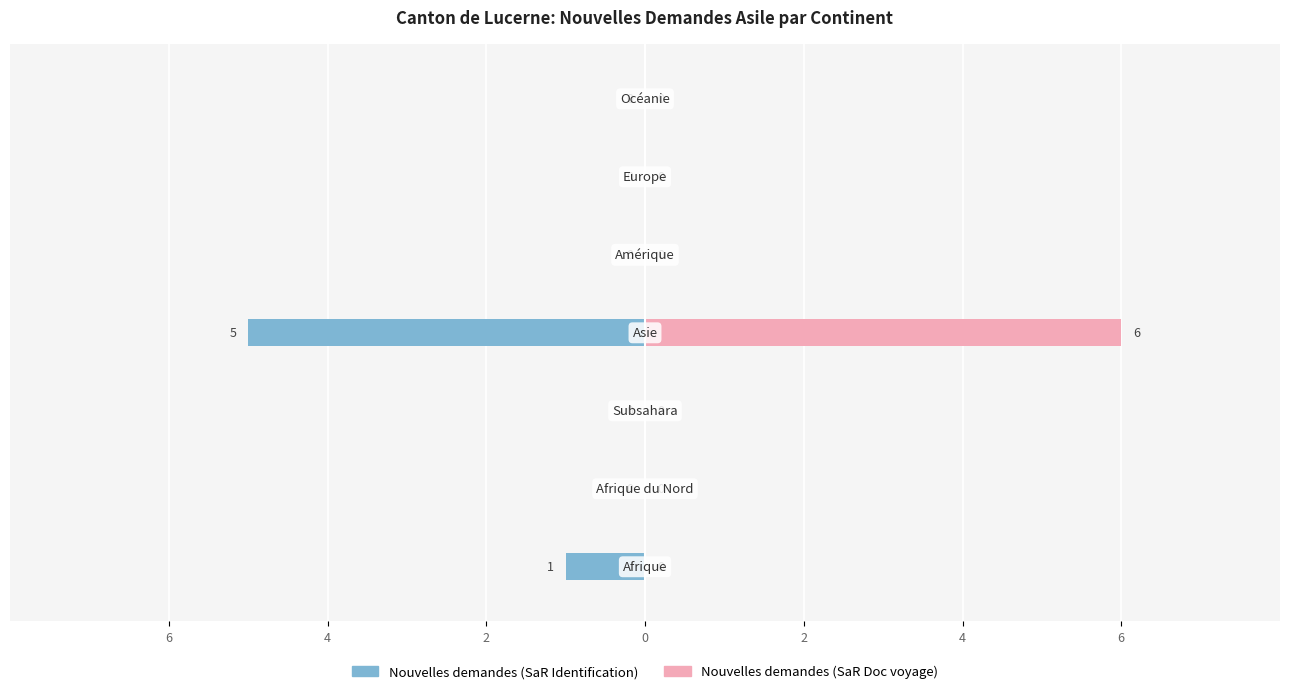

How many categories are shown in the chart?

7